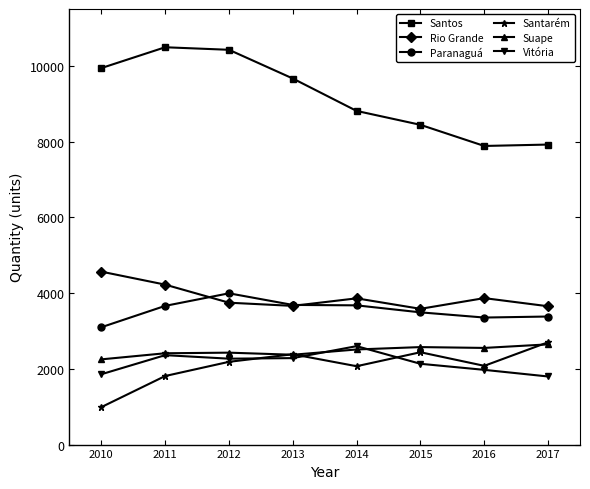

Which series changed the most between 2015 and 2017?

Santos